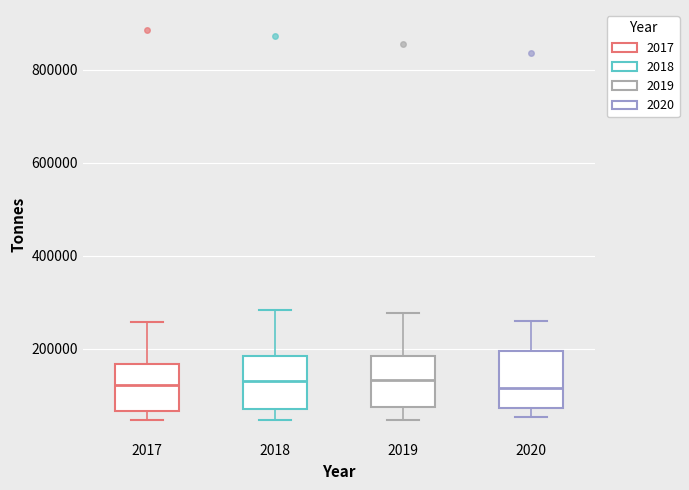

Where is the upper edge of the box at x = 2020 on the y-axis? The values are not printed on the chart, so give them approximately, as read against the axis.

200000